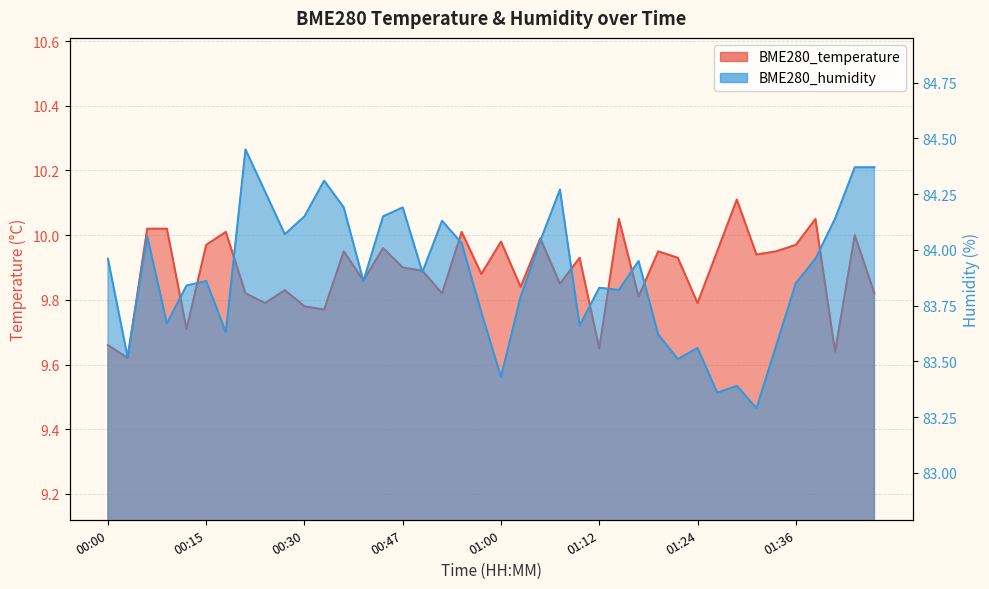

What is the smallest value displayed?

9.6